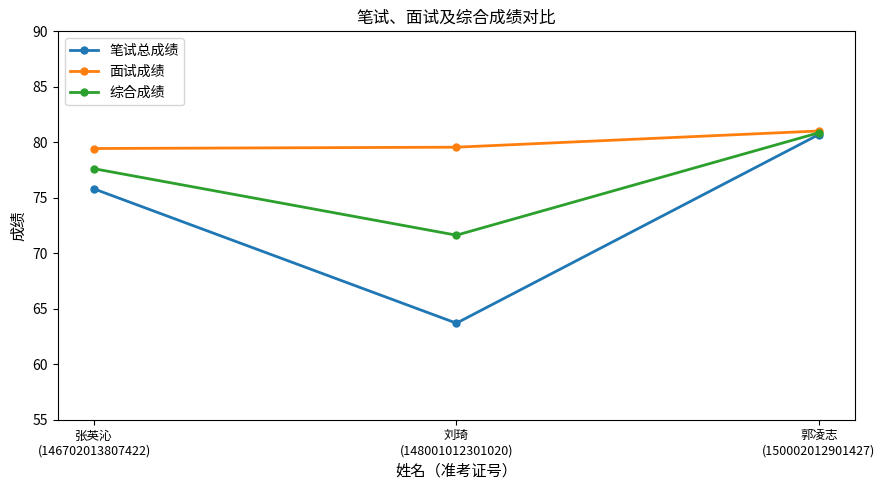

True or false: 笔试总成绩 has a value of 41.1 at 郭凌志
(150002012901427).

False